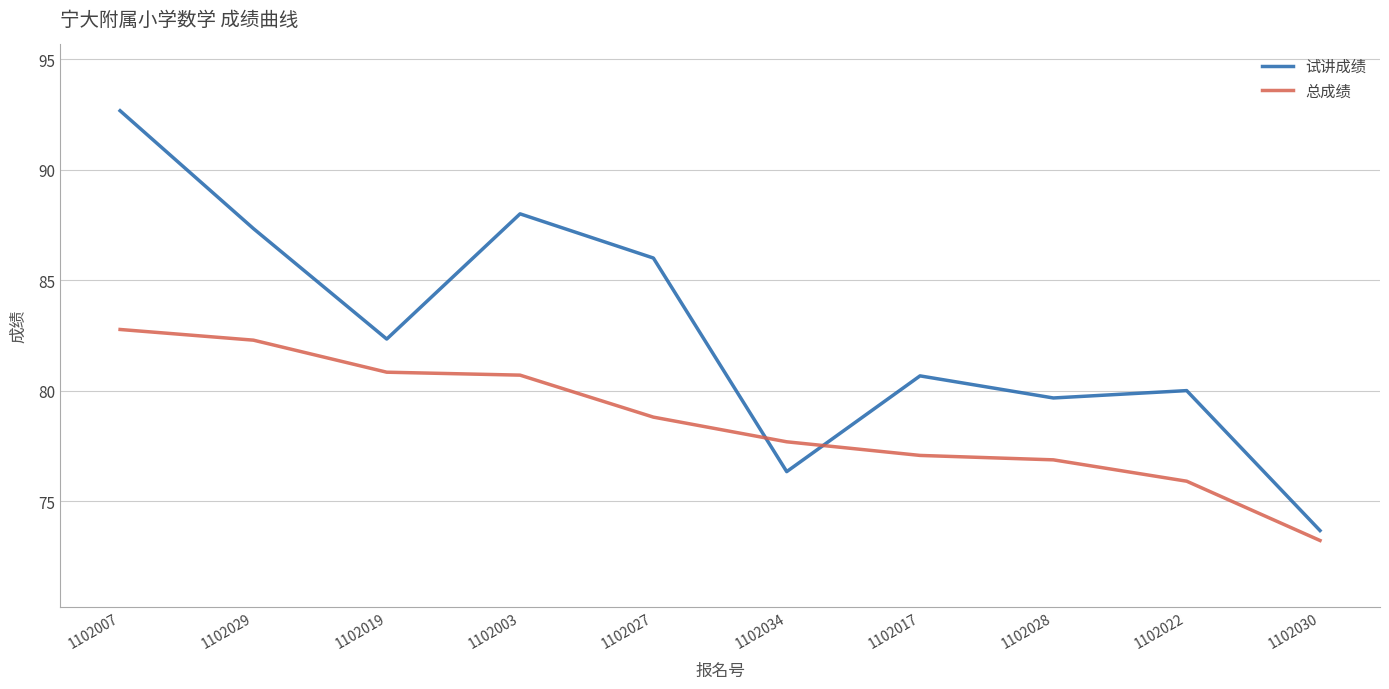

Which category has the lowest value in the 试讲成绩 series?

1102030